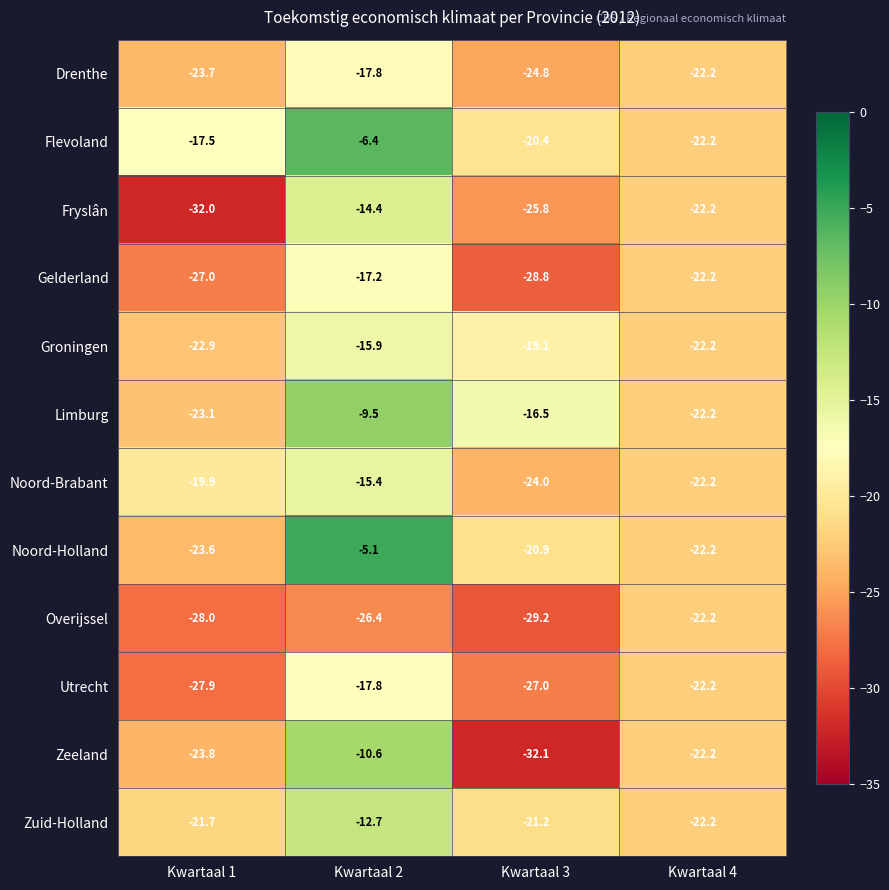

List the labels in order of Limburg value, smallest first.

Kwartaal 1, Kwartaal 4, Kwartaal 3, Kwartaal 2